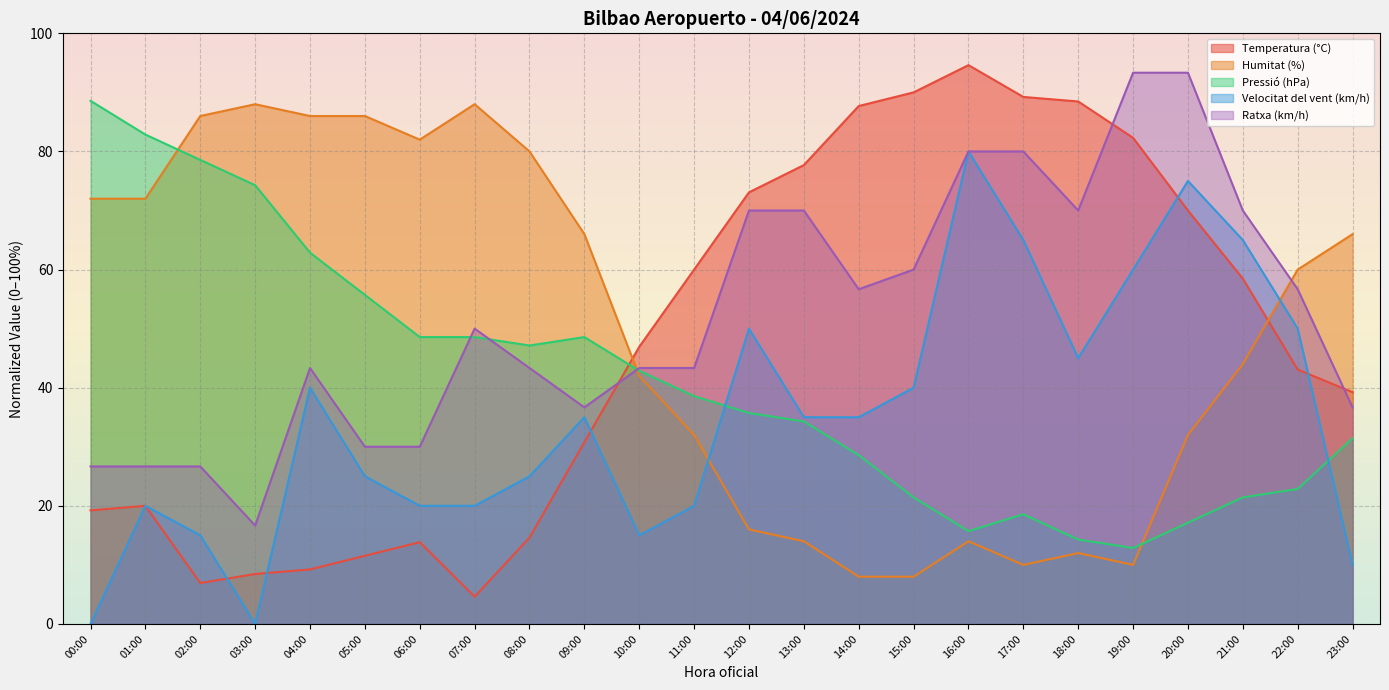

The Velocitat del vent (km/h) series shows 0.0 at 00:00. True or false?

True